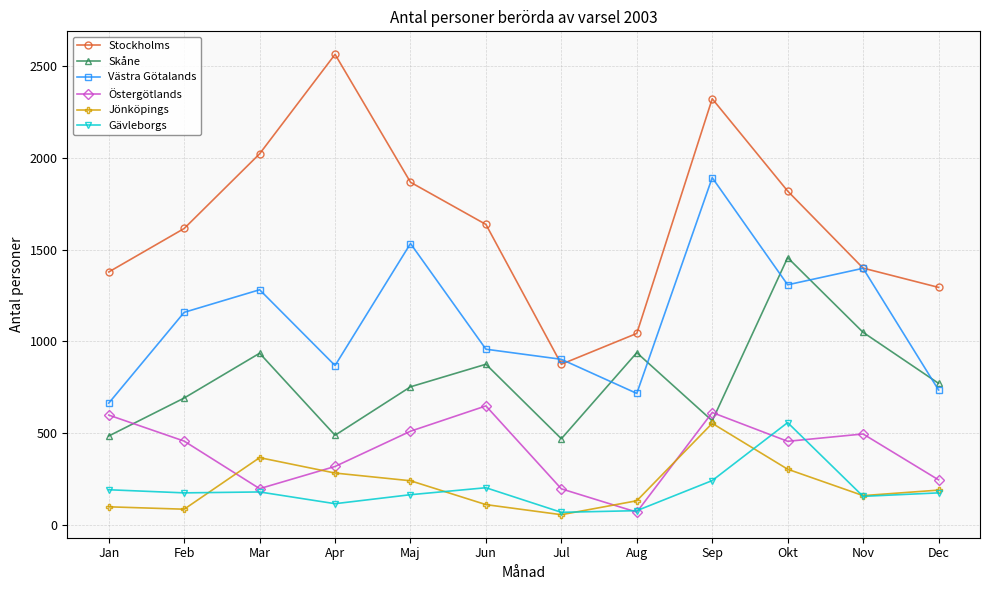

True or false: Gävleborgs has a value of 557 at Okt.

True